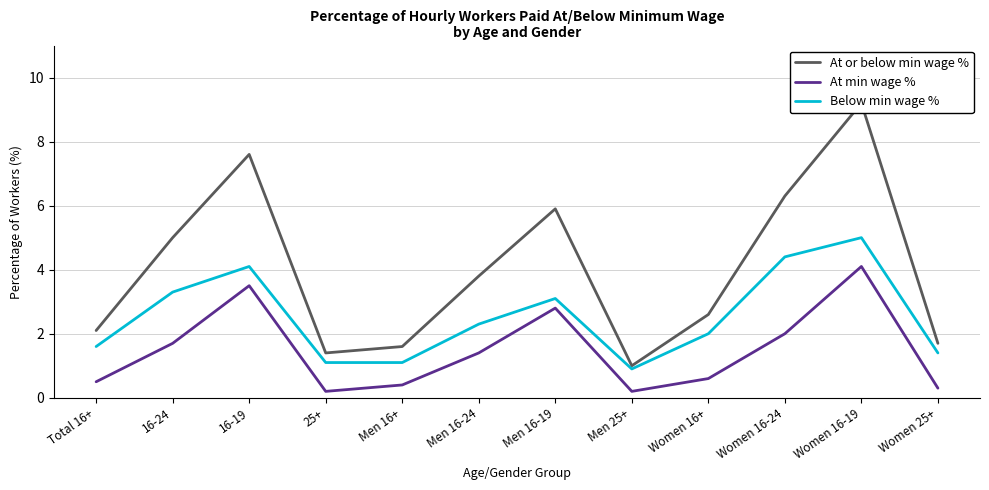

At which category is the sum across all series the highest?

Women 16-19